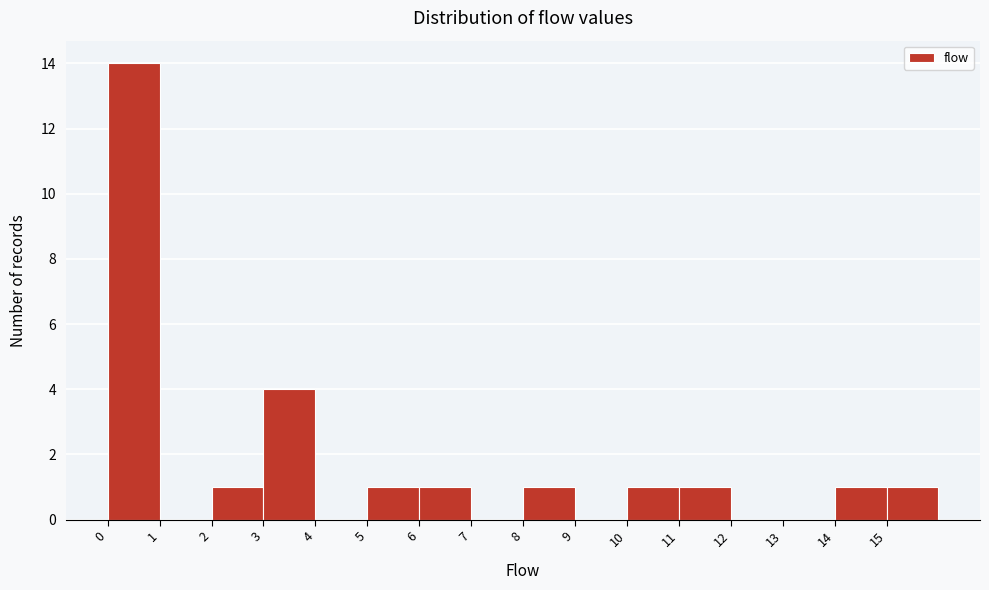

Reading left to right, list every bar in this chart as the range it spans on the x-axis followed by its height. The values are not printed on the chart, so give them approximately, as read against the axis.

0 to 1: 14
1 to 2: 0
2 to 3: 1
3 to 4: 4
4 to 5: 0
5 to 6: 1
6 to 7: 1
7 to 8: 0
8 to 9: 1
9 to 10: 0
10 to 11: 1
11 to 12: 1
12 to 13: 0
13 to 14: 0
14 to 15: 1
15 to 16: 1